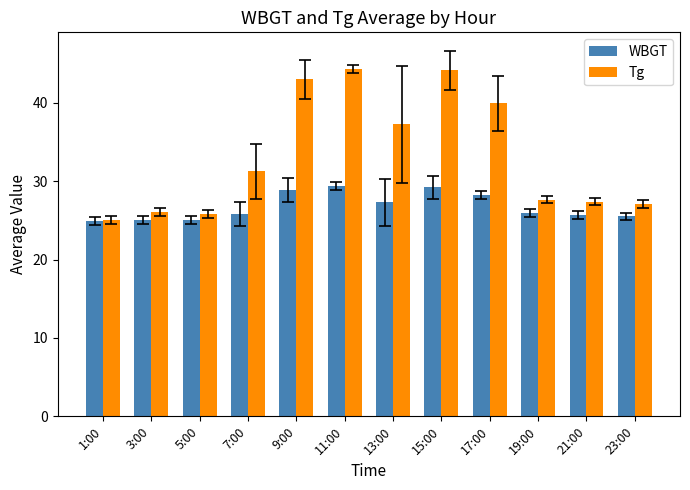

Which series has the largest total across all categories?

Tg